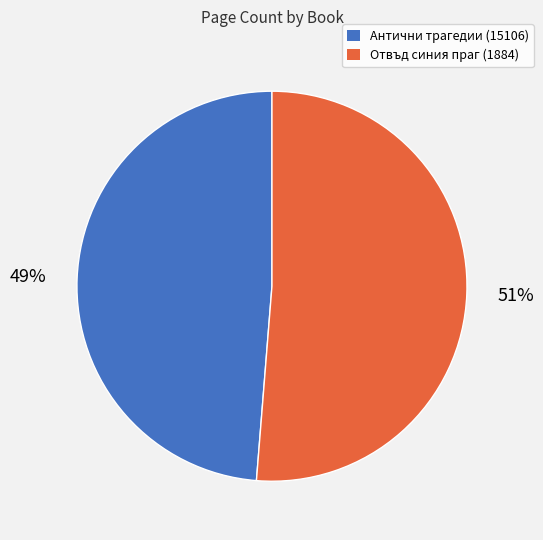

To the nearest percent, what portion does Отвъд синия праг (1884) represent?

51%